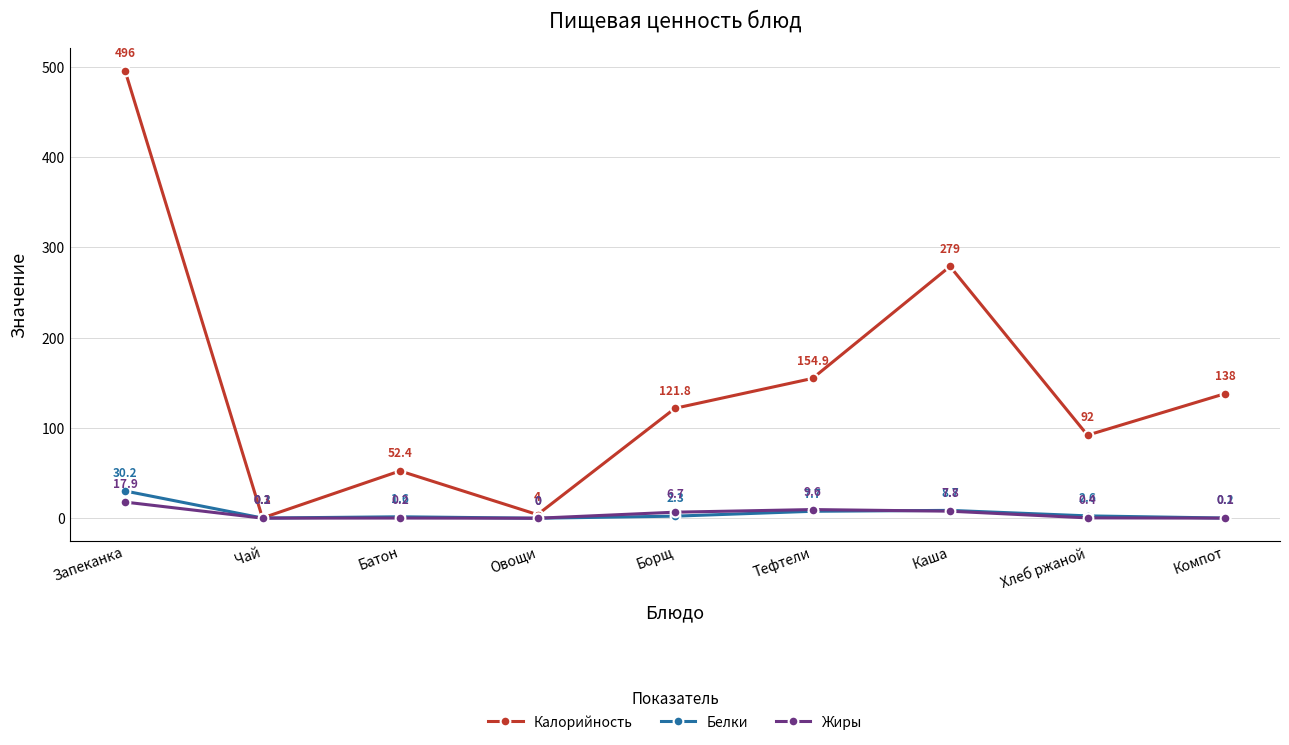

Does the chart display data point markers on the line(s)?

Yes